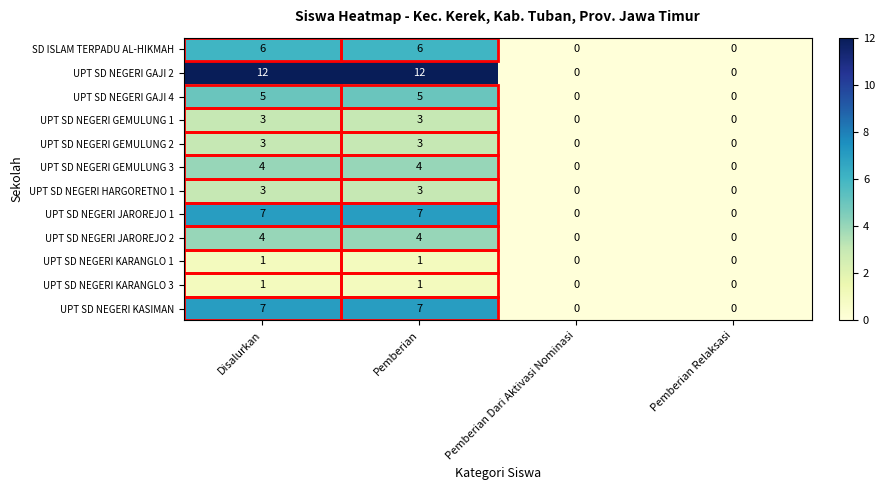

The value of UPT SD NEGERI JAROREJO 1 at Pemberian is 10. True or false?

False